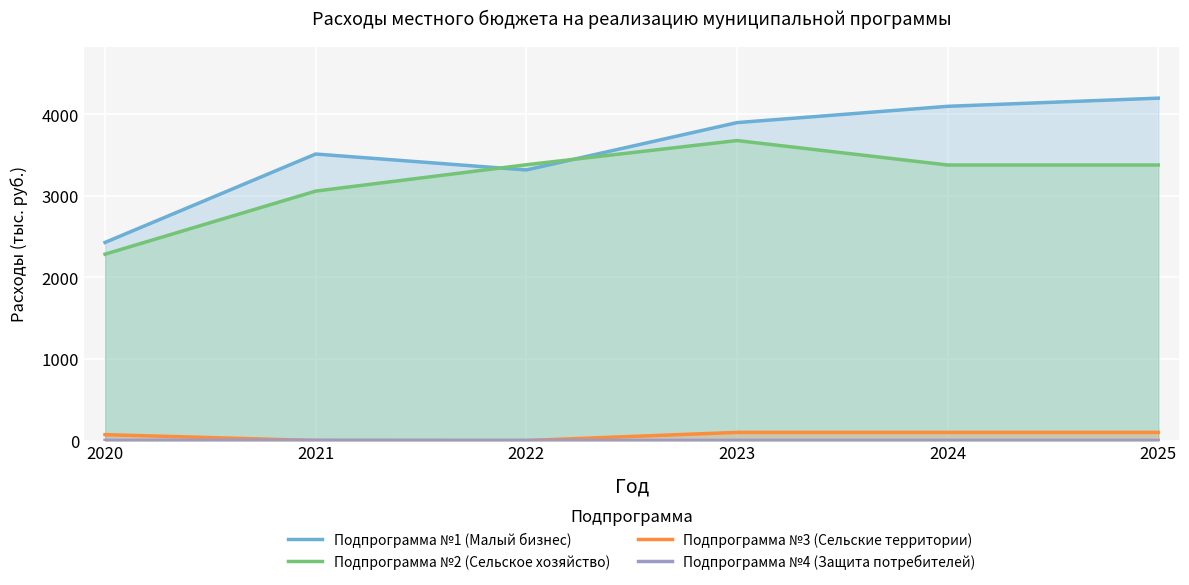

What is the difference between the second highest and second lowest values in the Подпрограмма №1 (Малый бизнес) series?

780.6